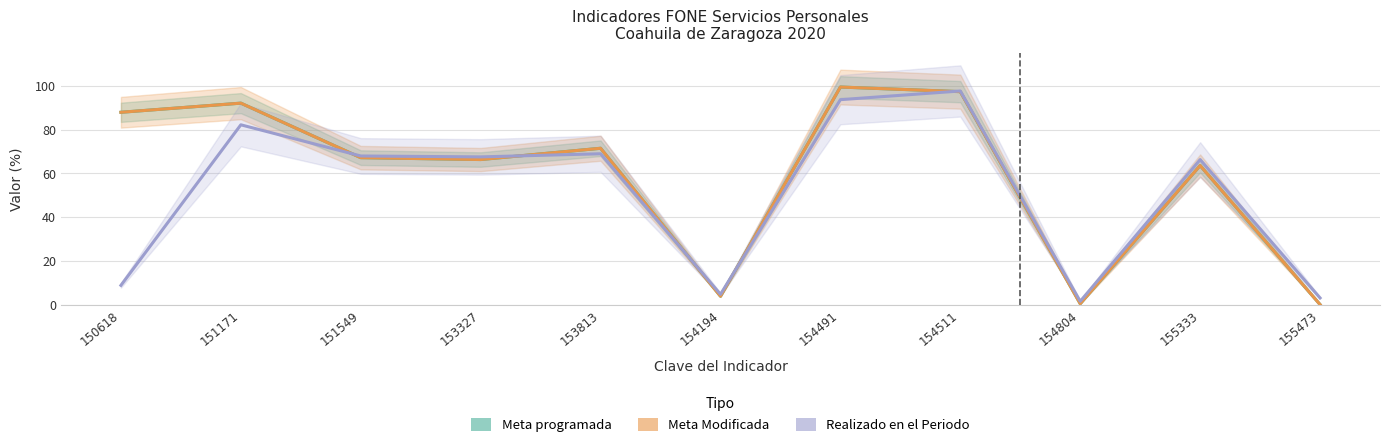

Is this an area chart (filled region under the line)?

No